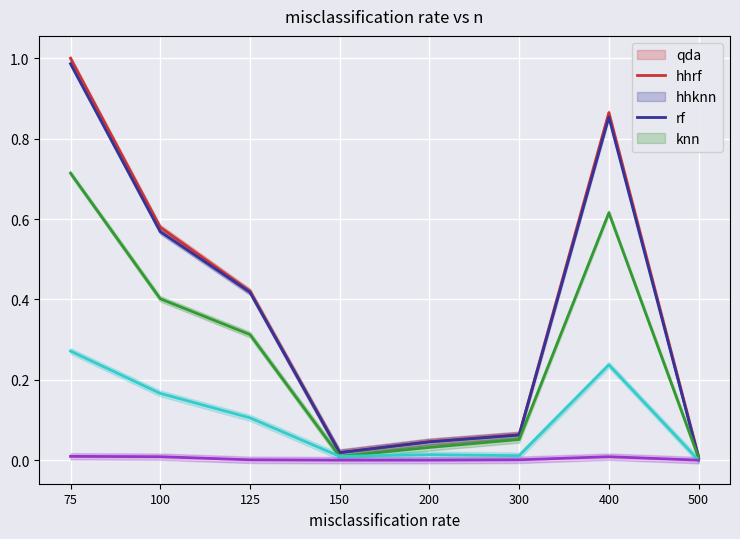

Rank the categories by knn value from lowest to highest.

150, 200, 500, 125, 300, 100, 400, 75